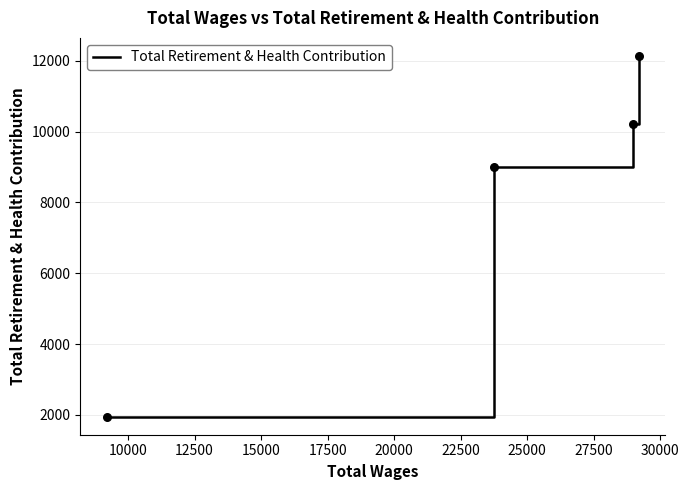

What is the difference between the maximum and minimum values?

10188